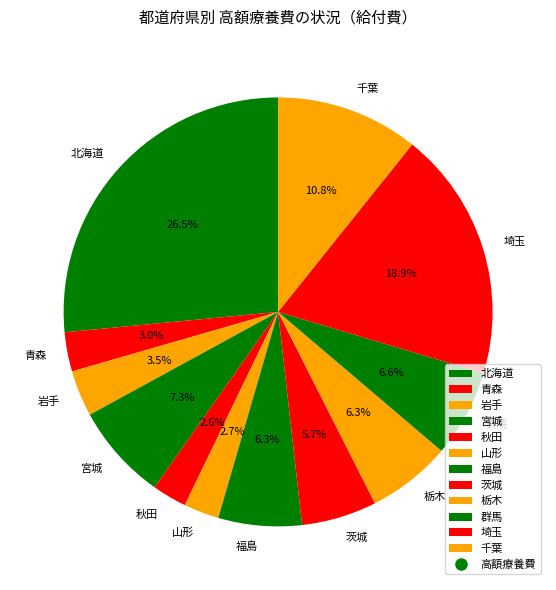

Does any single category account for the majority?

No